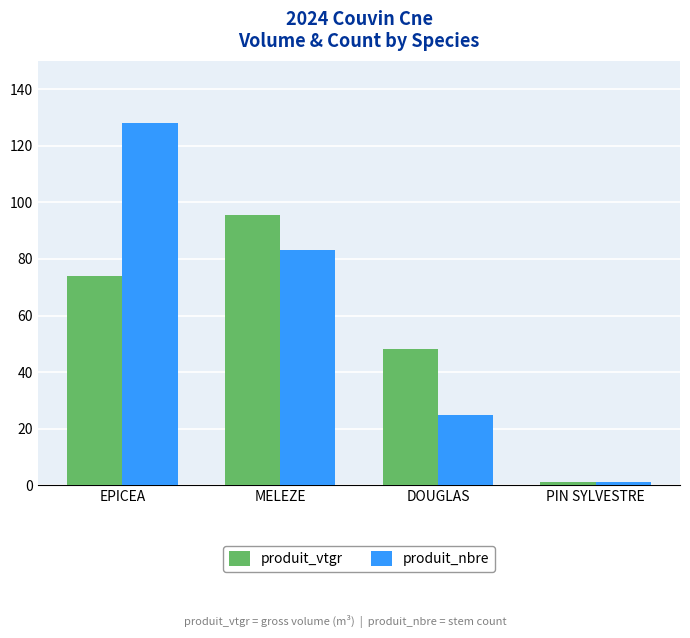

Rank the series by their maximum value, from lowest to highest.

produit_vtgr, produit_nbre